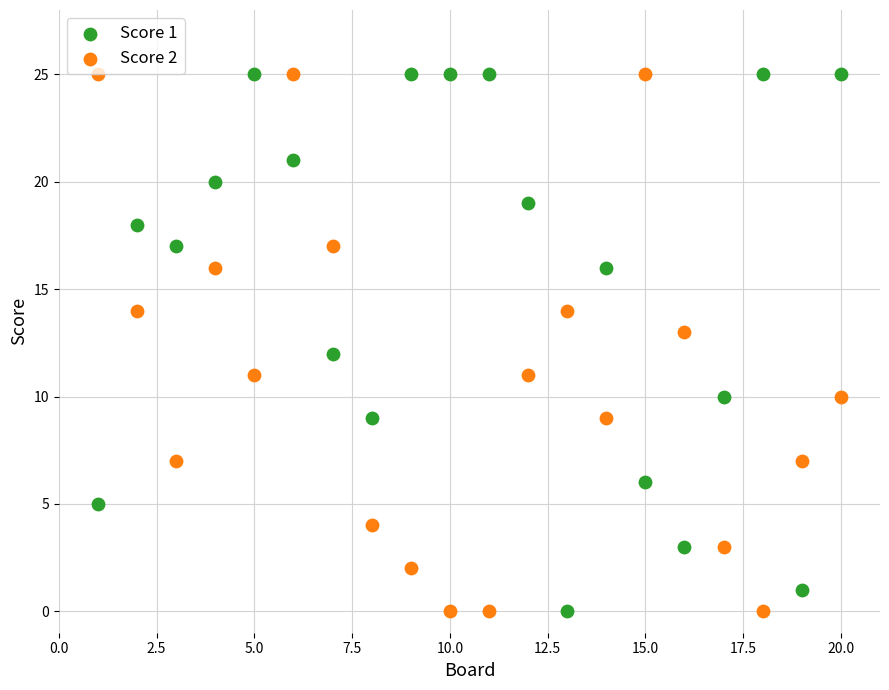

What is the X range (max minus min) for the scatter plot?

19